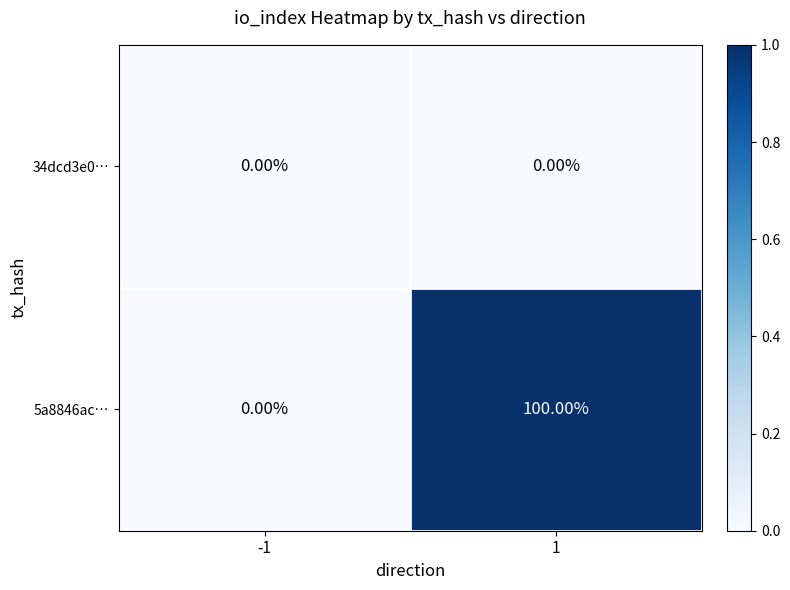

How many positive values does the 5a8846ac… series have?

1